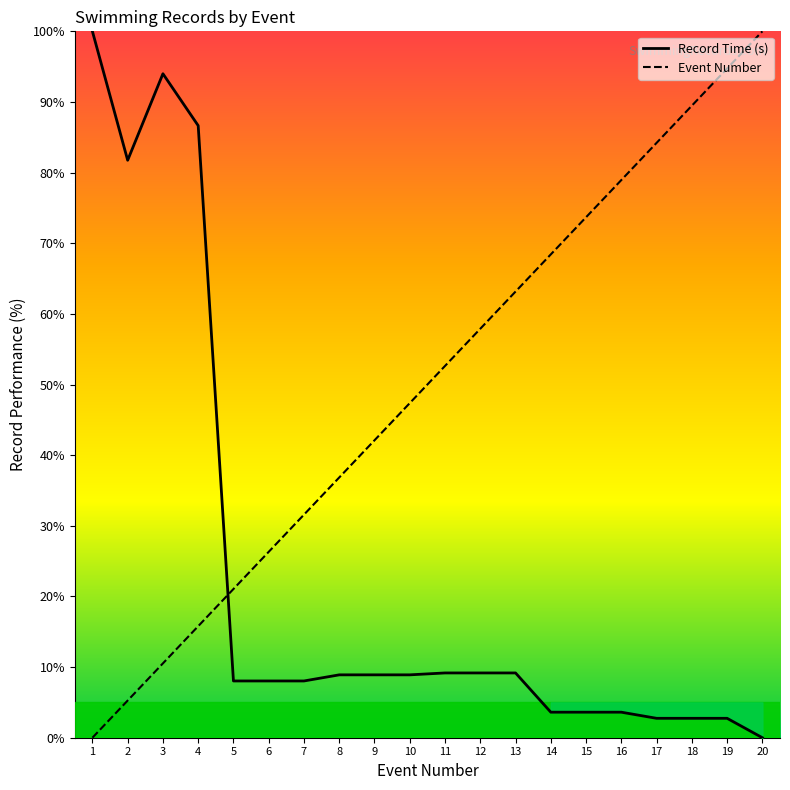

What is the average value of the Record Time (s) series?

23.0